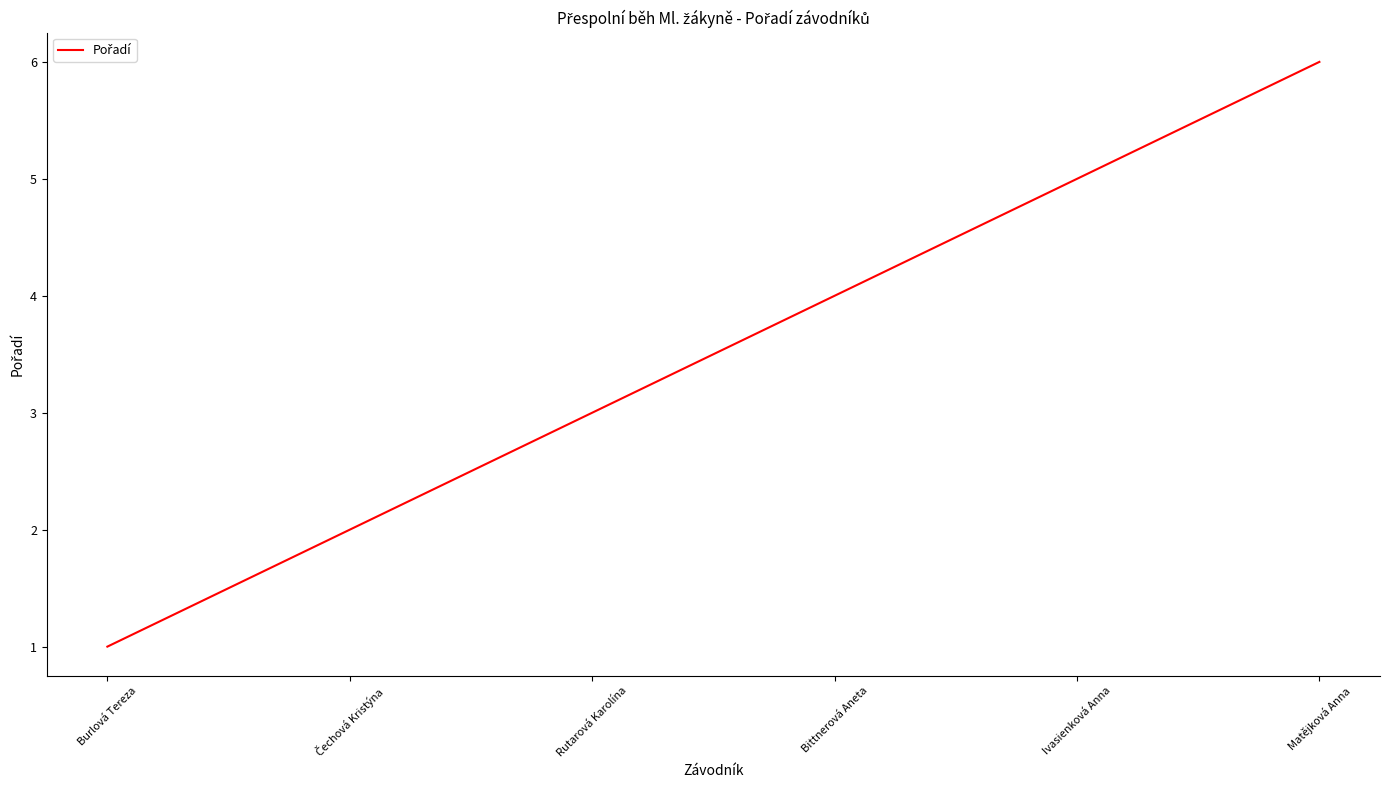

Does the chart display data point markers on the line(s)?

No